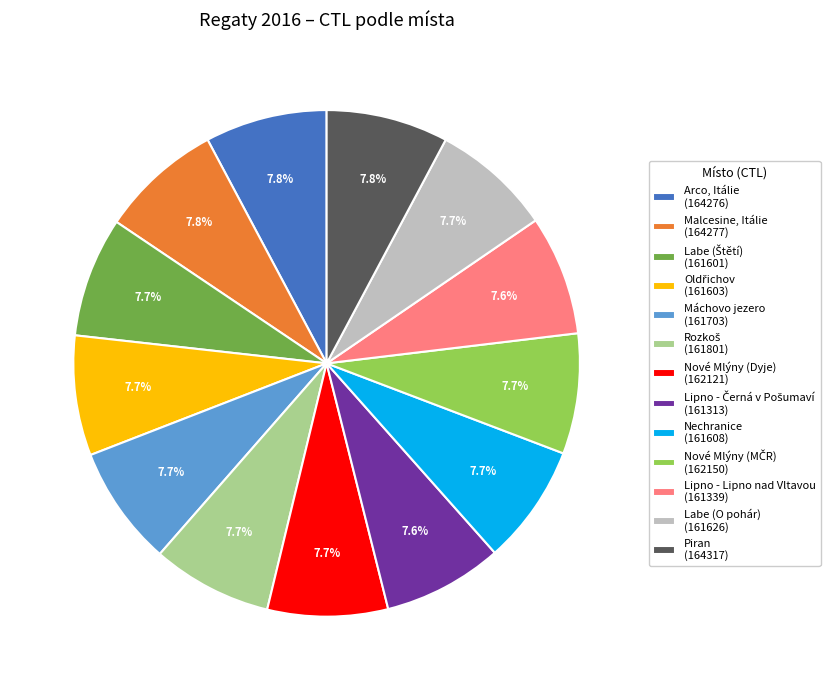

Does any single category account for the majority?

No